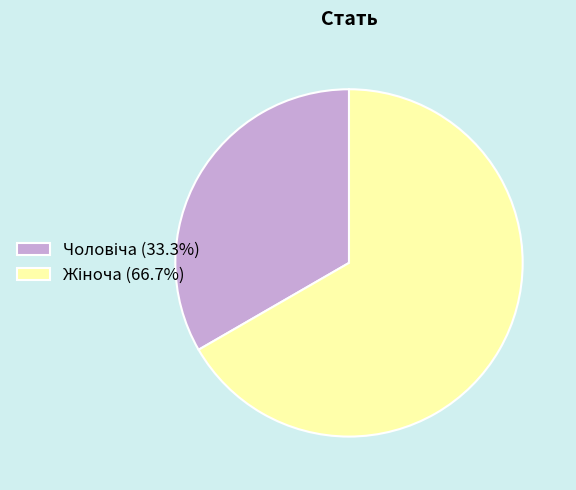

Is there any slice that represents more than half of the pie?

Yes